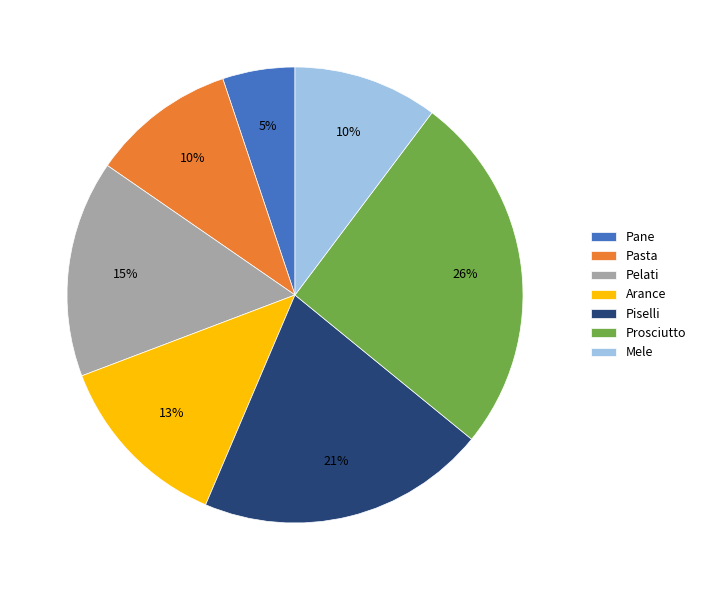

Between Arance and Prosciutto, which is larger?

Prosciutto